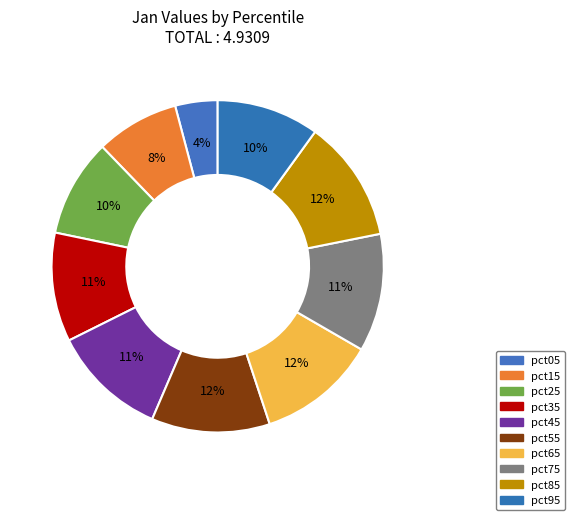

Which category has the smallest portion of the pie?

pct05